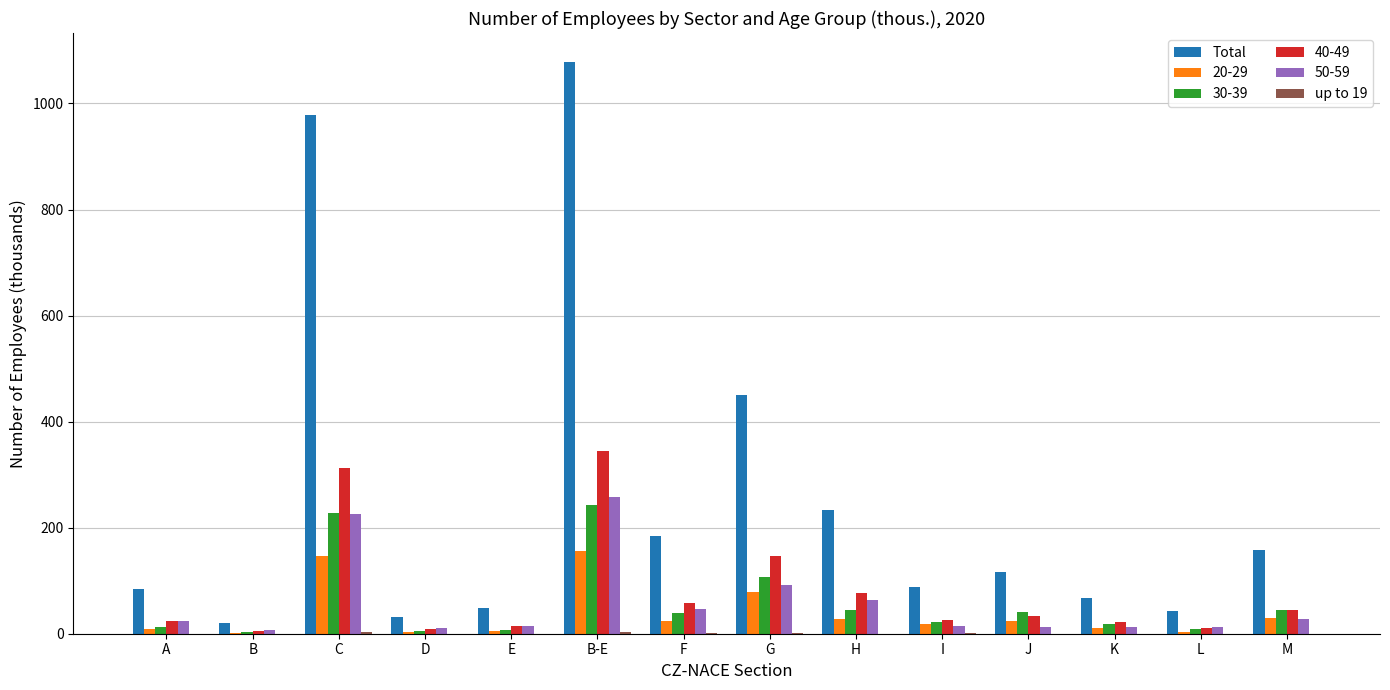

What is the greatest value displayed?

1078.9